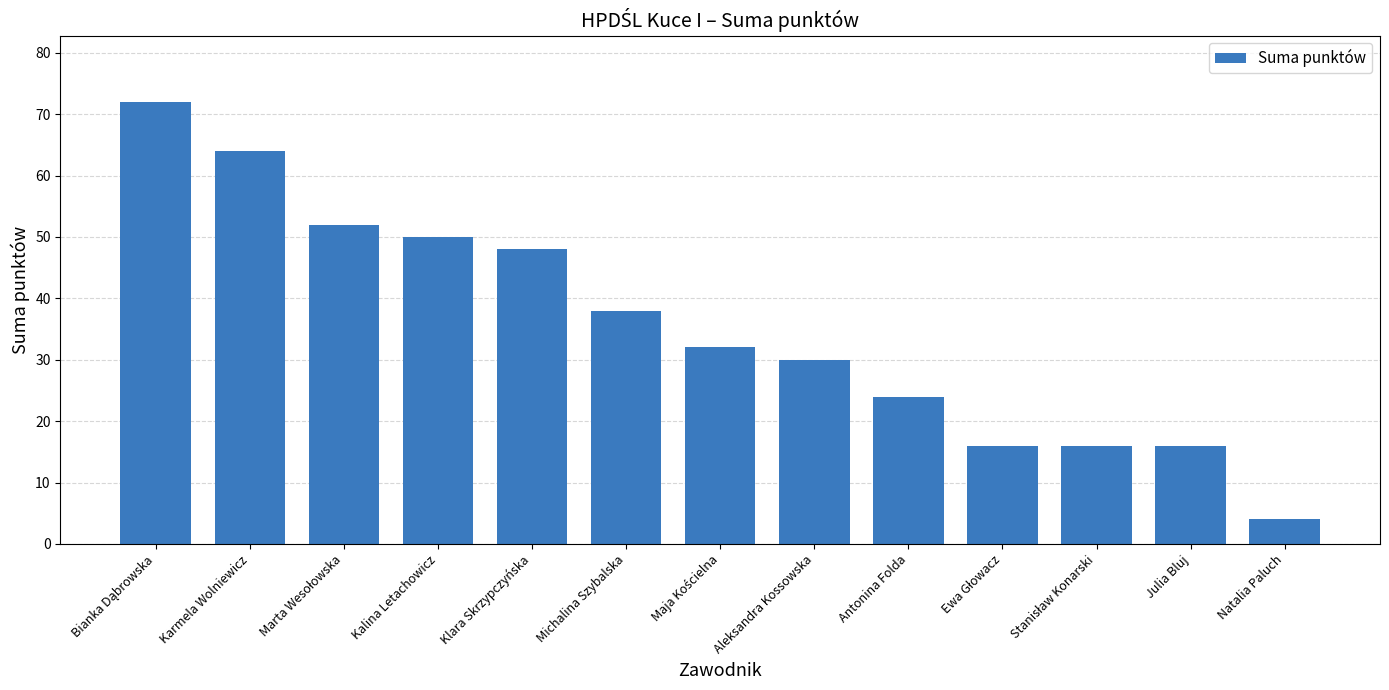

True or false: the data shows 38 at Michalina Szybalska.

True